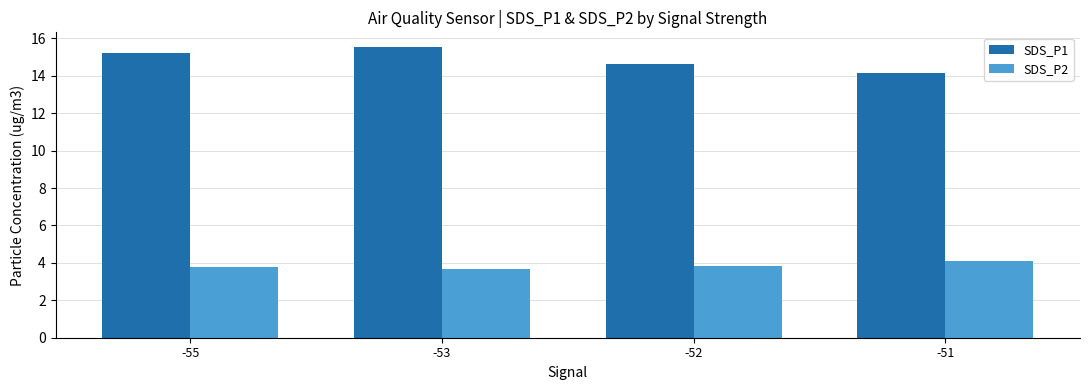

Read the SDS_P1 value at -52.

14.7